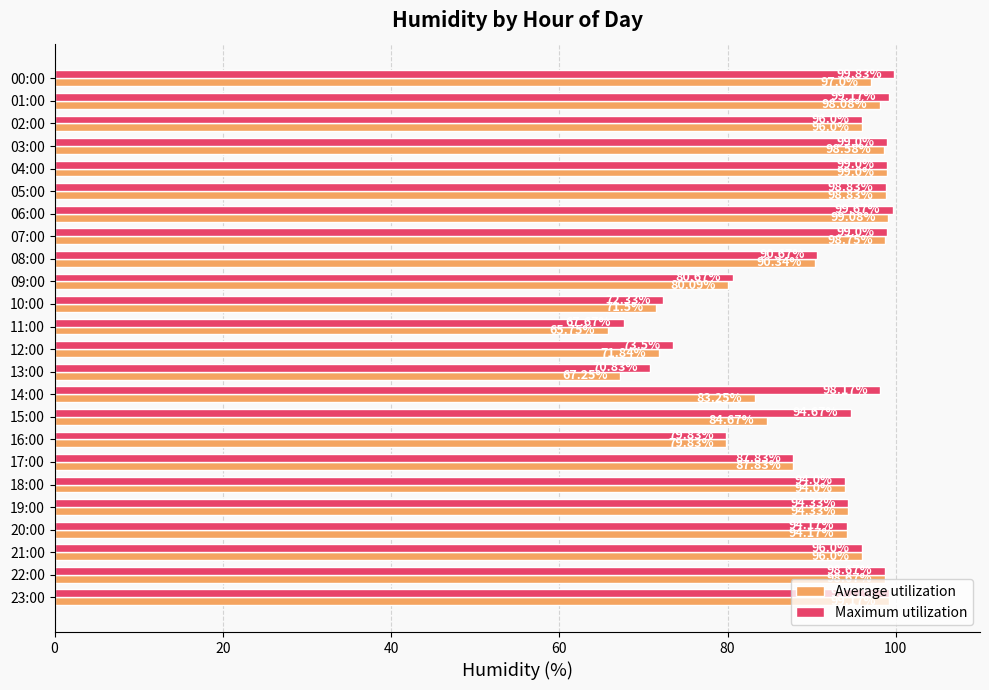

What is the total value across all series at 03:00?

197.6